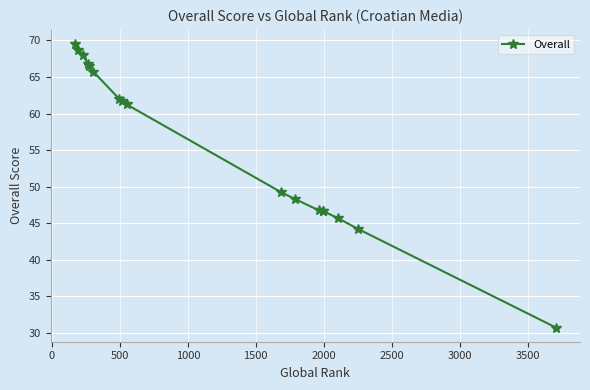

Is this an area chart (filled region under the line)?

No